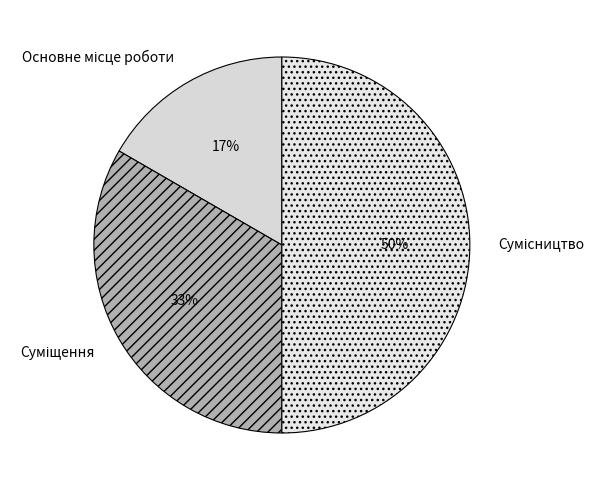

To the nearest percent, what is the average slice percentage?

33%